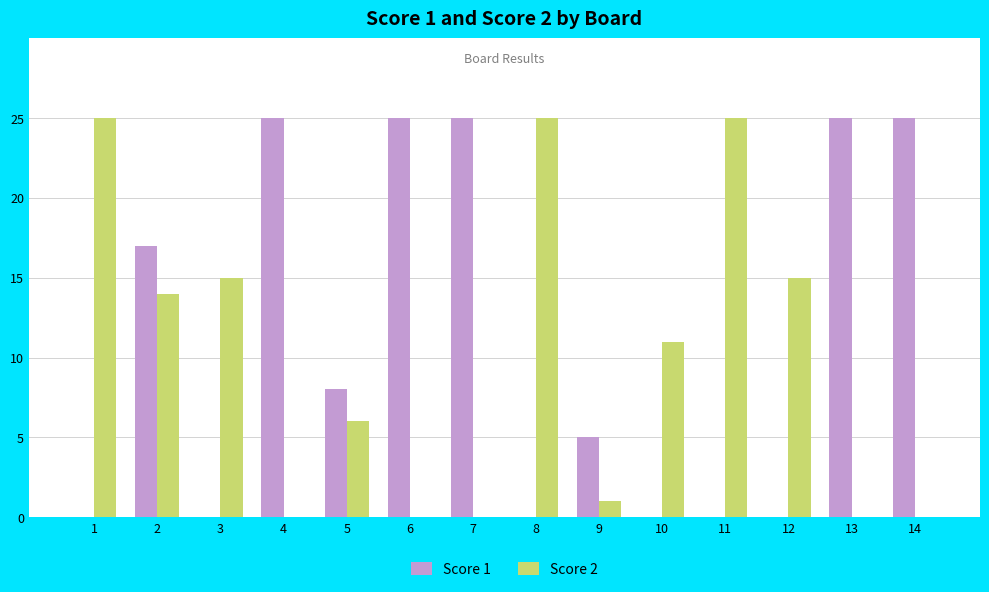

What are all the series names shown in the legend?

Score 1, Score 2